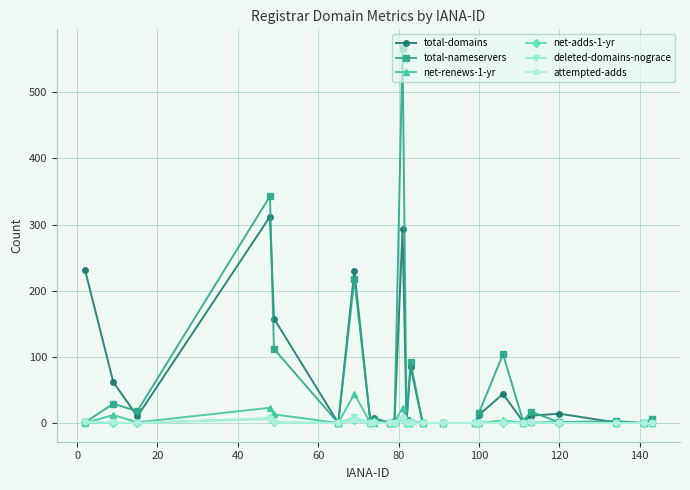

Does the chart display data point markers on the line(s)?

Yes